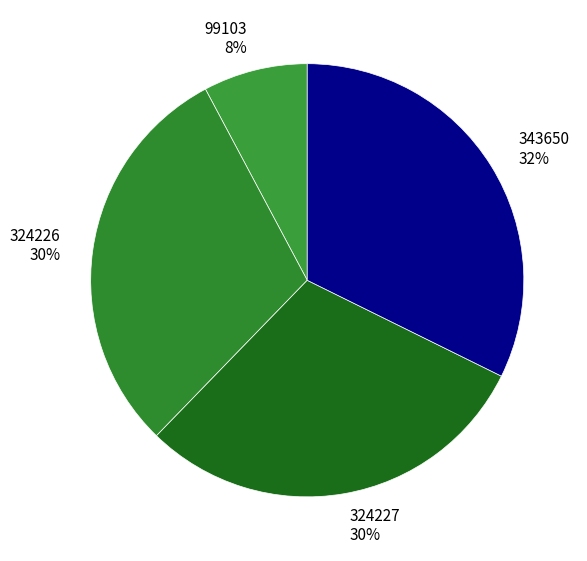

What percentage is the 99103 slice, to the nearest percent?

8%